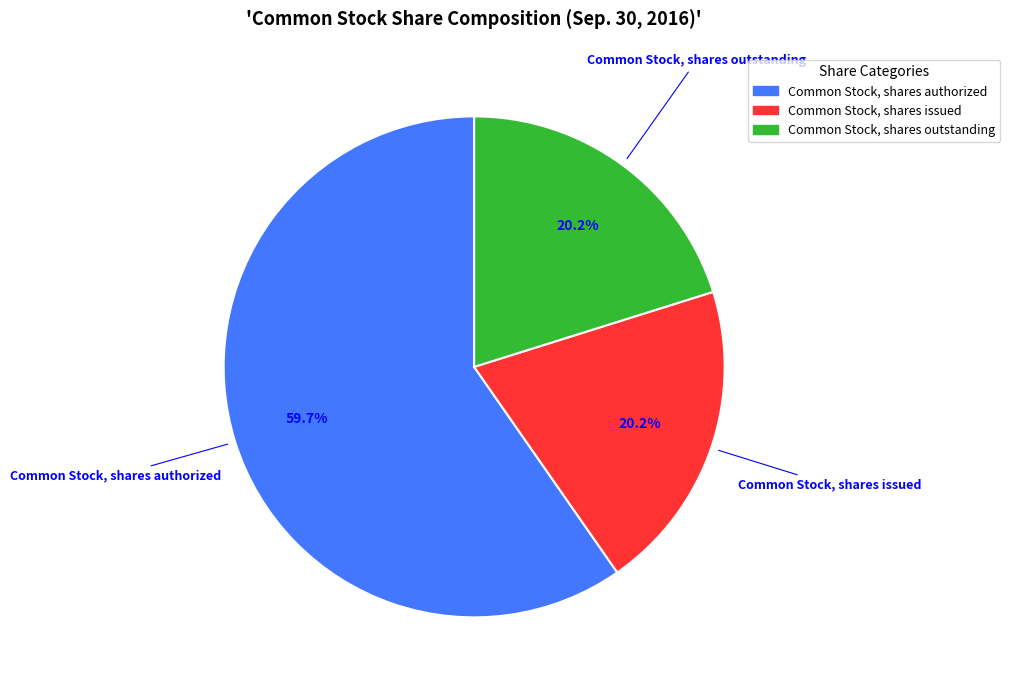

True or false: Common Stock, shares authorized accounts for 60% of the total.

True